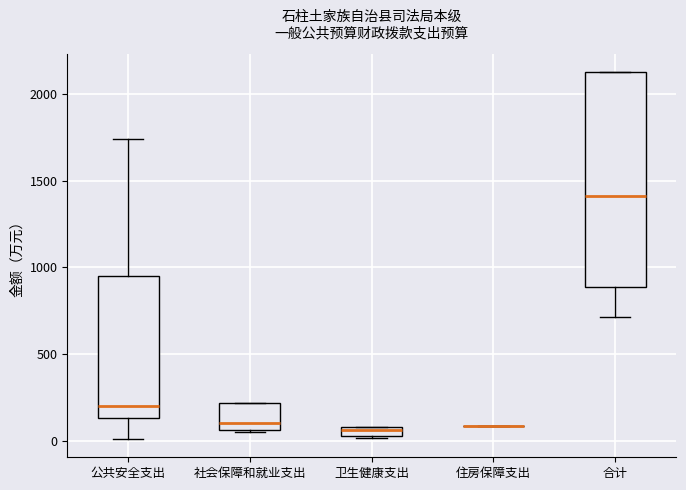

Comparing the boxes themselves (not the whiskers), which one is the tallest?

合计